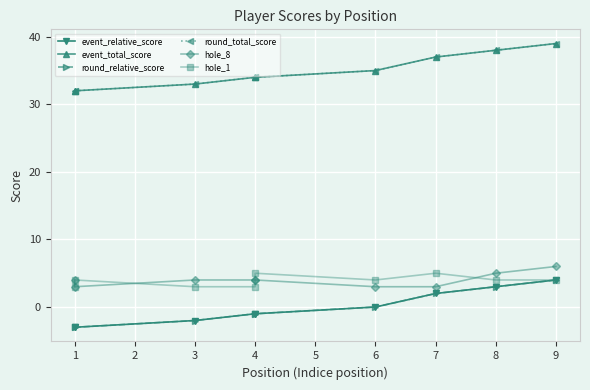

Which series has the largest total across all categories?

event_total_score